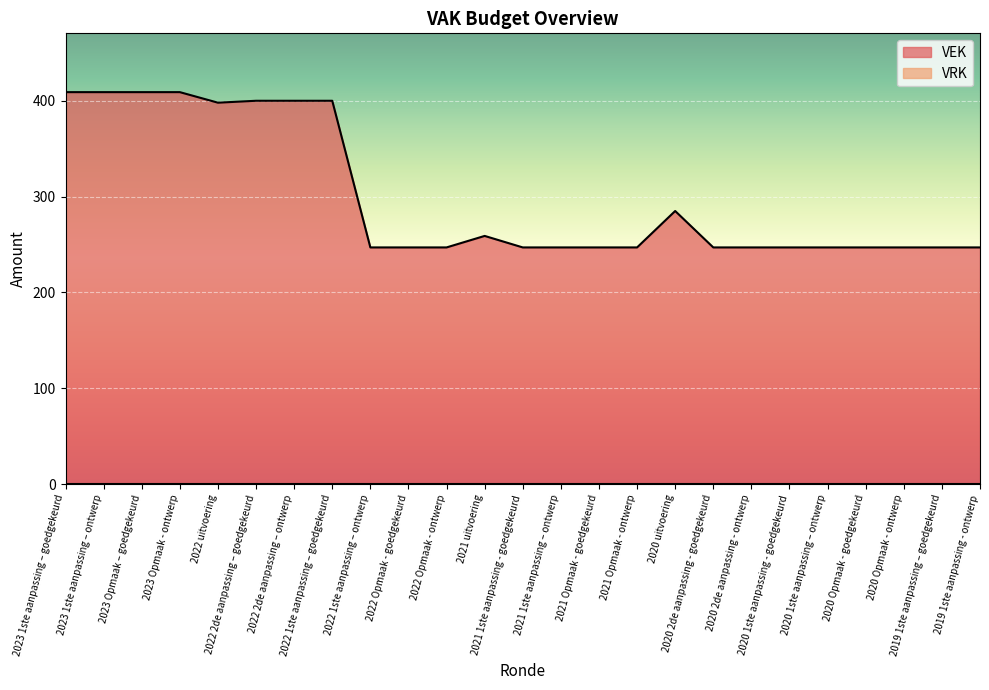

At which label is the value closest to 328?

2020 uitvoering